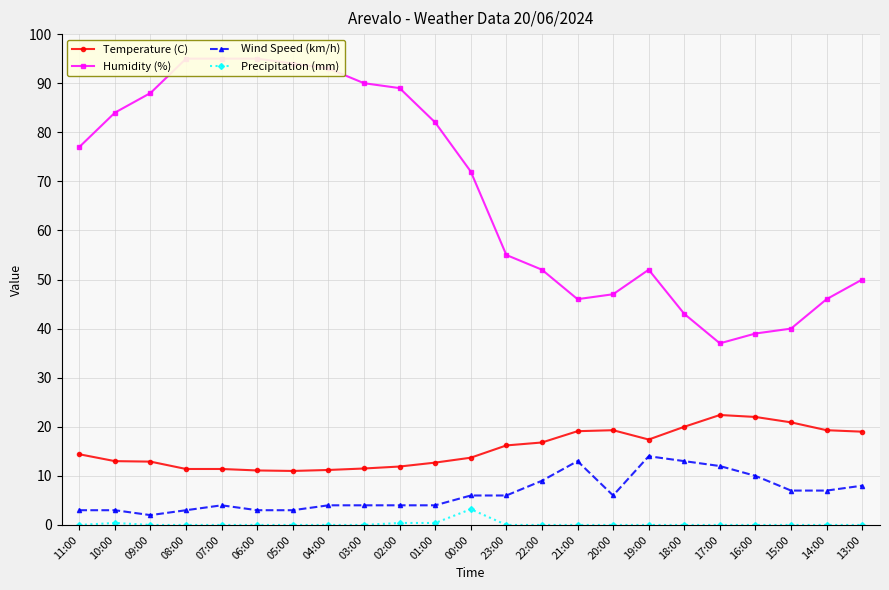

What is the difference between the Humidity (%) values at 04:00 and 03:00?

3.0